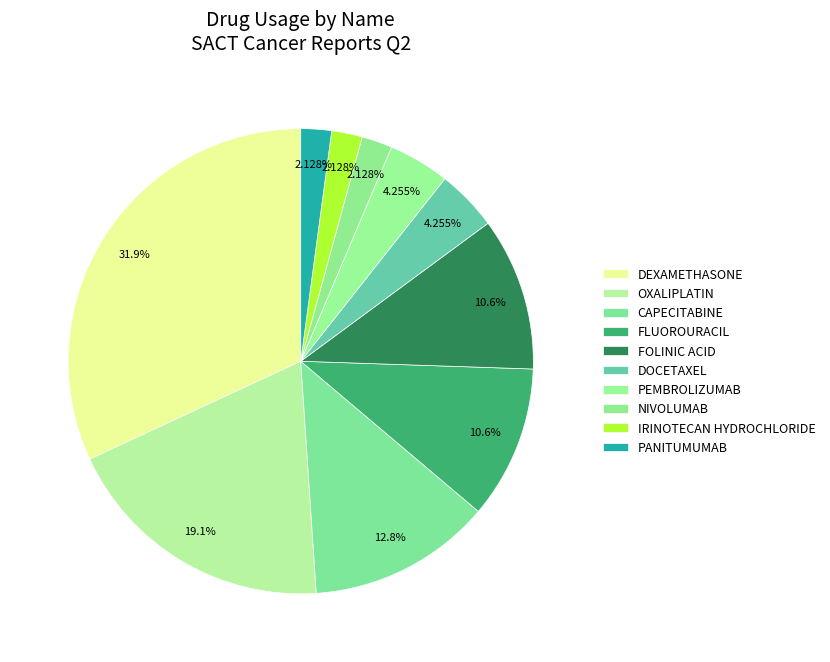

Between PEMBROLIZUMAB and DEXAMETHASONE, which is larger?

DEXAMETHASONE